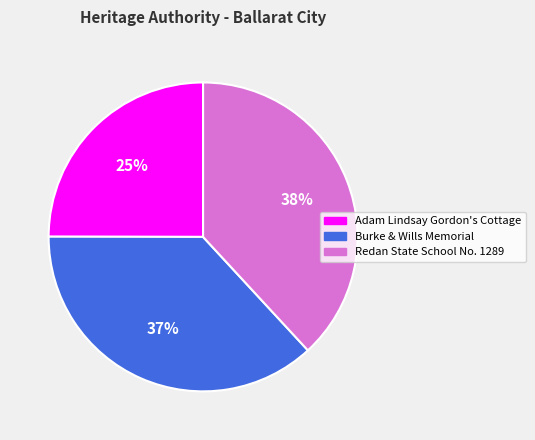

The Redan State School No. 1289 slice represents 38% of the pie. True or false?

True